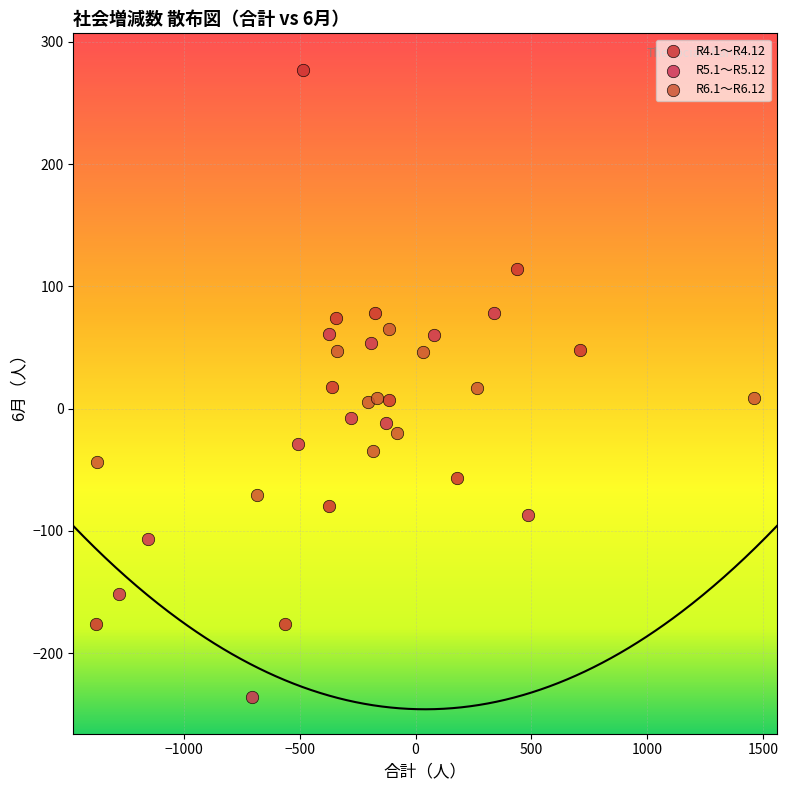

Which series reaches the maximum Y coordinate?

R4.1～R4.12